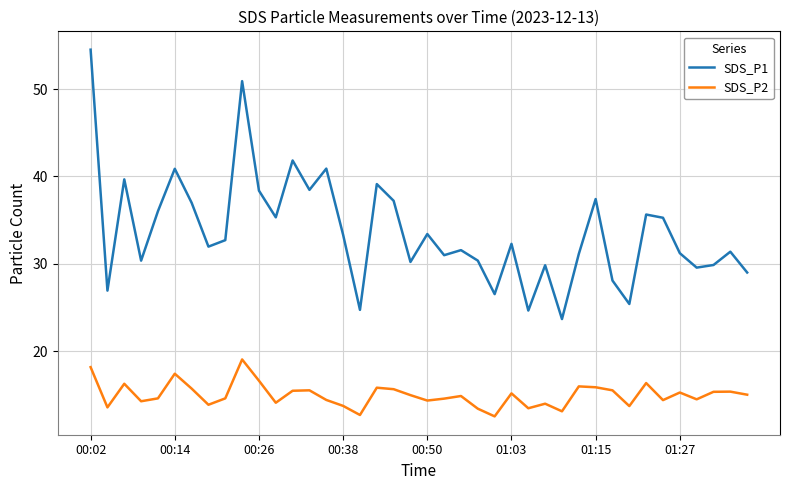

Count the number of categories in the chart.

40